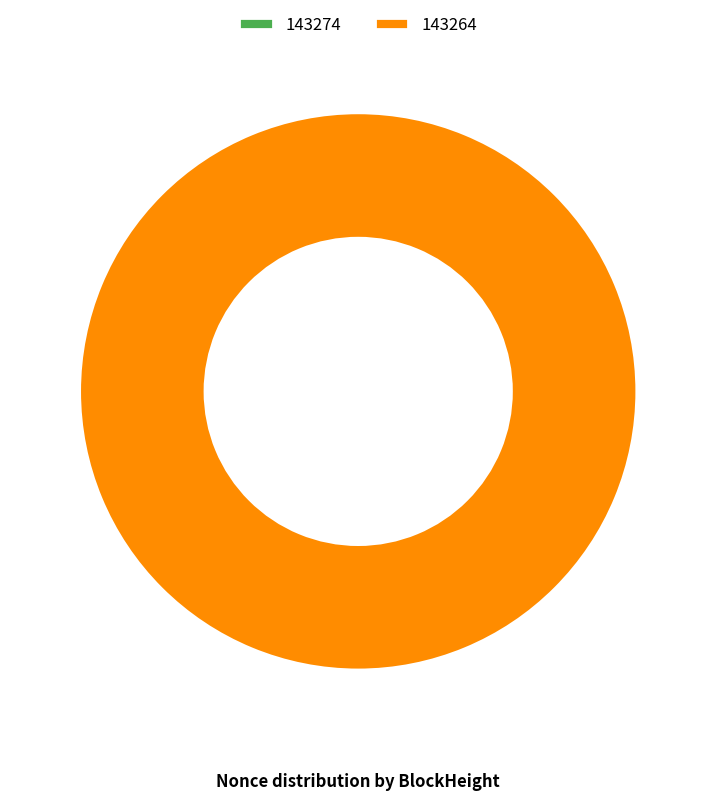

Do 143274 and 143264 together represent more than half of the pie?

Yes